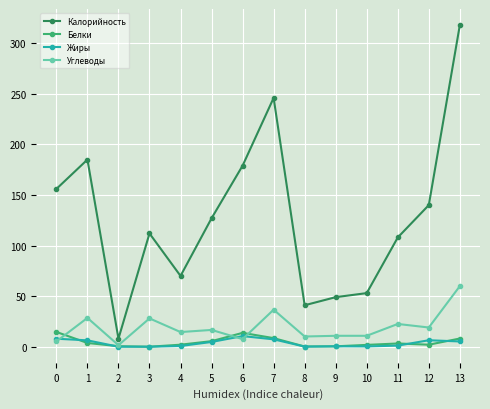

Which category has the highest value in the Углеводы series?

13